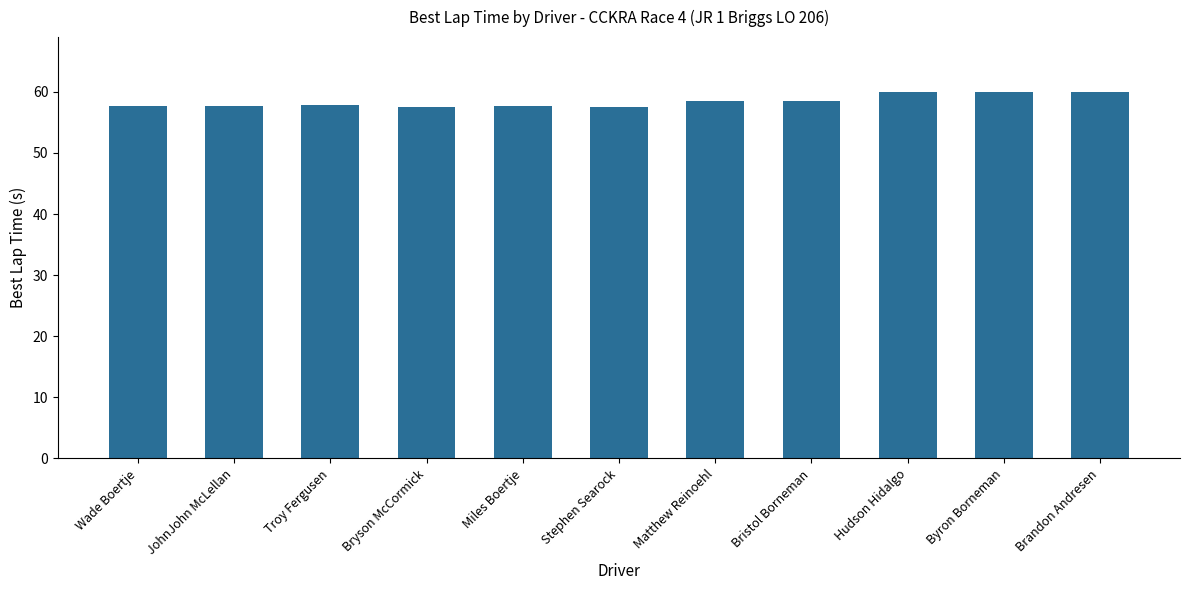

What is the approximate value at Wade Boertje?

57.7